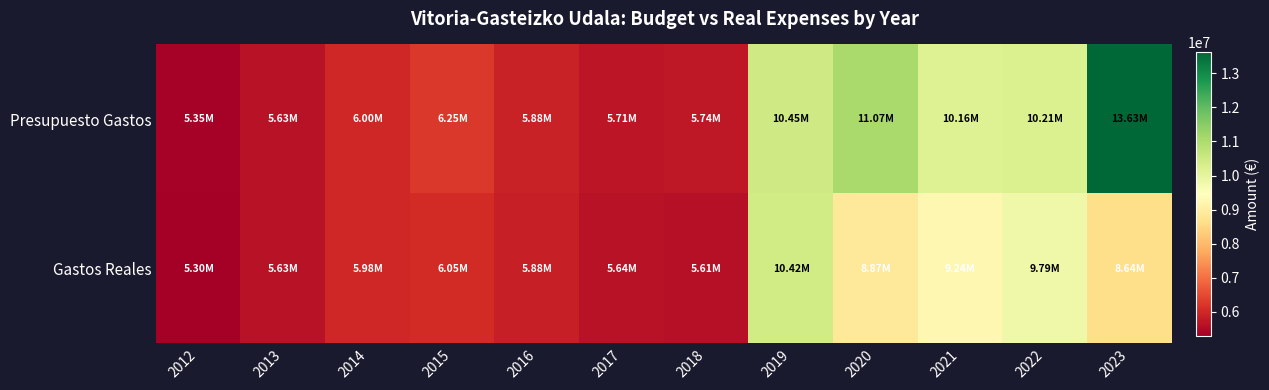

What is the spread (max minus min) of values at 2023?

4988491.2